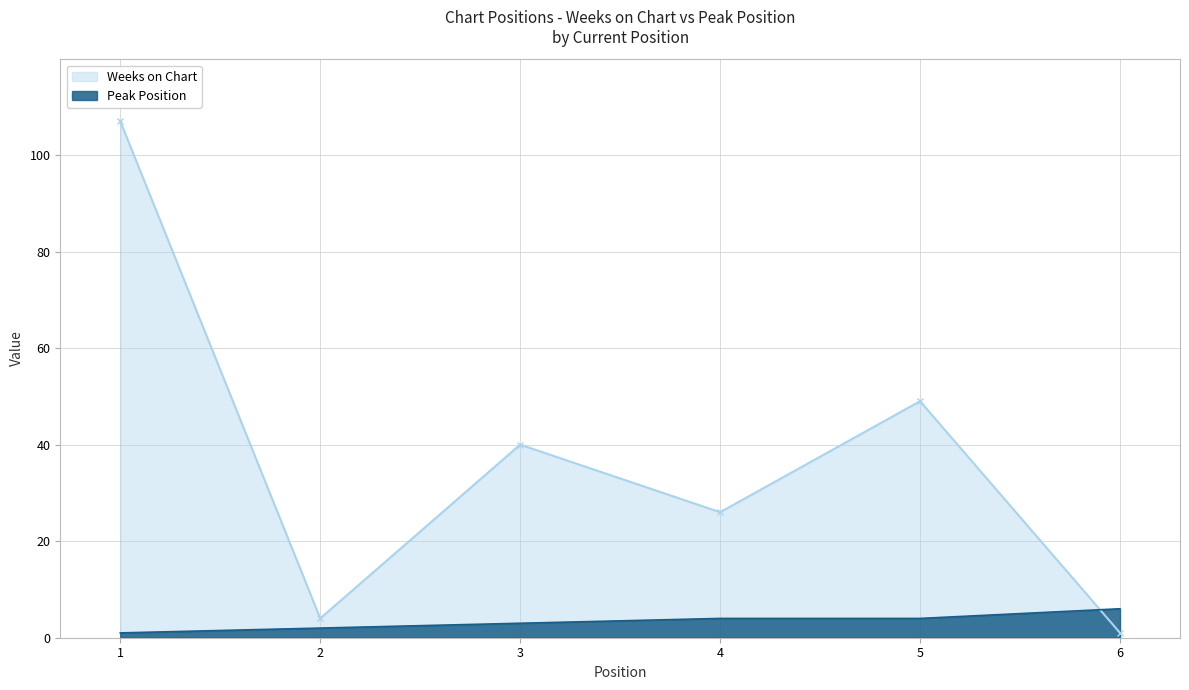

What is the highest value of the Peak Position series?

6